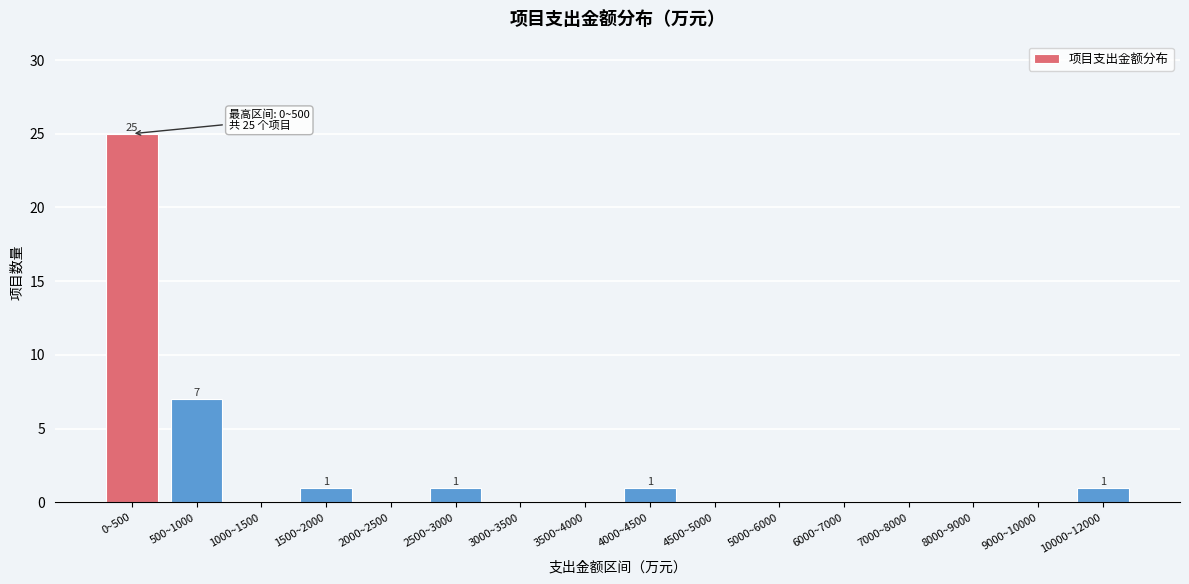

Reading left to right, transcribe all the data shown in this chart.

0~500=25	500~1000=7	1000~1500=0	1500~2000=1	2000~2500=0	2500~3000=1	3000~3500=0	3500~4000=0	4000~4500=1	4500~5000=0	5000~6000=0	6000~7000=0	7000~8000=0	8000~9000=0	9000~10000=0	10000~12000=1